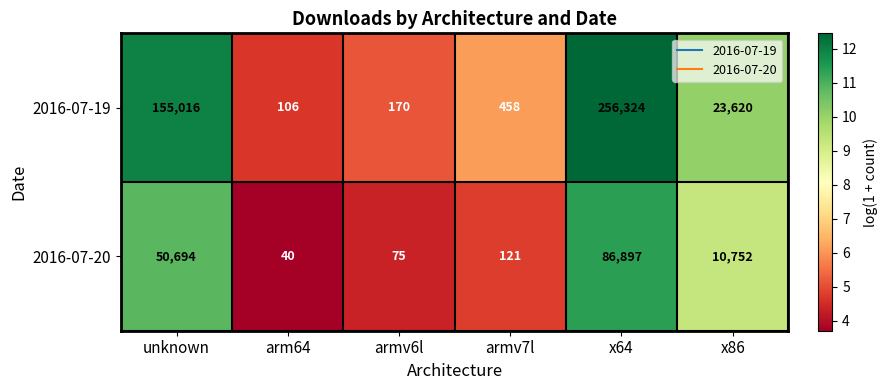

Is the value of 2016-07-19 at armv7l greater than the value of 2016-07-20 at arm64?

Yes